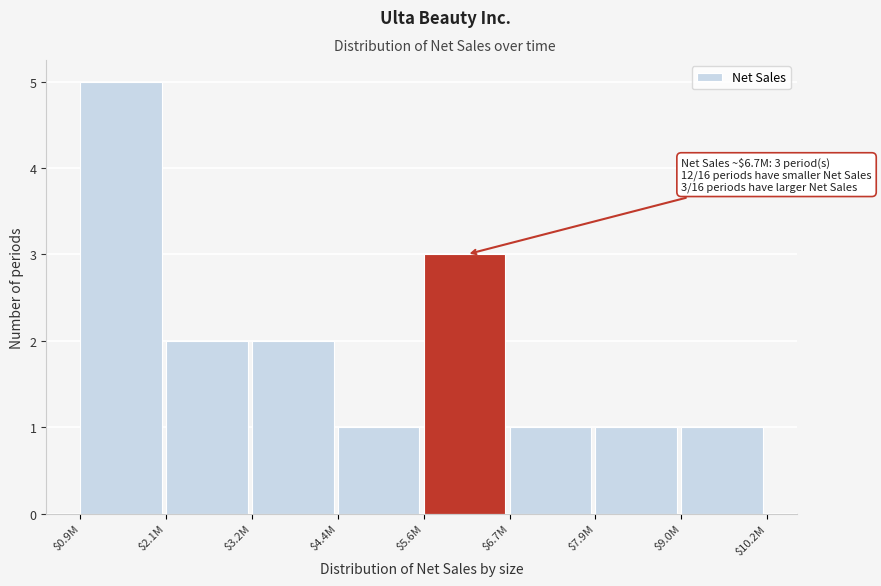

Reading left to right, what are all the values shown in this chart?

5	2	2	1	3	1	1	1